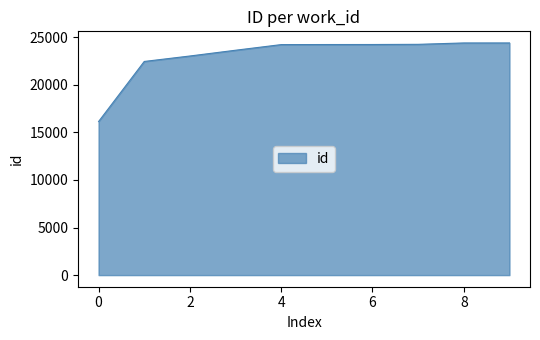

What is the difference between the maximum and minimum values?

8254